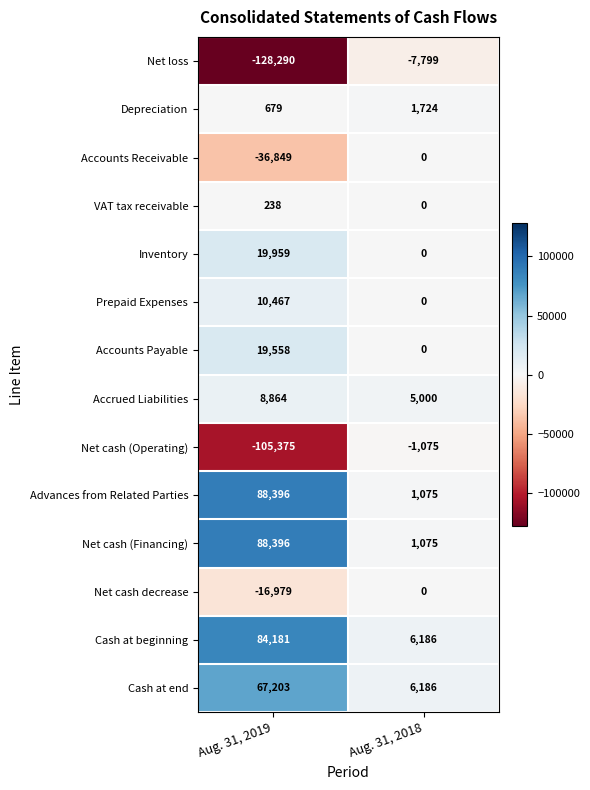

What is the difference between the highest and lowest values at Aug. 31, 2018?

13985